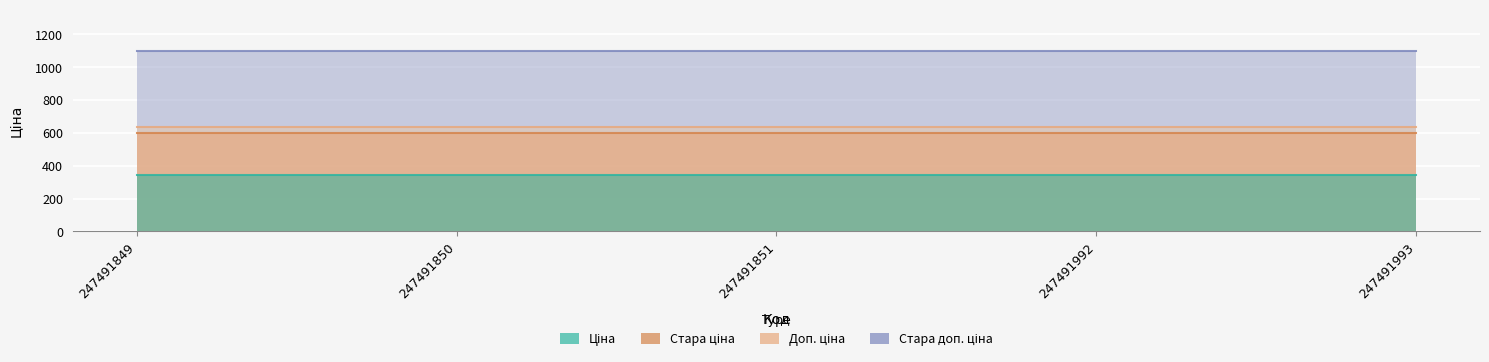

At 247491992, list the series in order from largest to smallest.

Стара доп. ціна, Доп. ціна, Стара ціна, Ціна